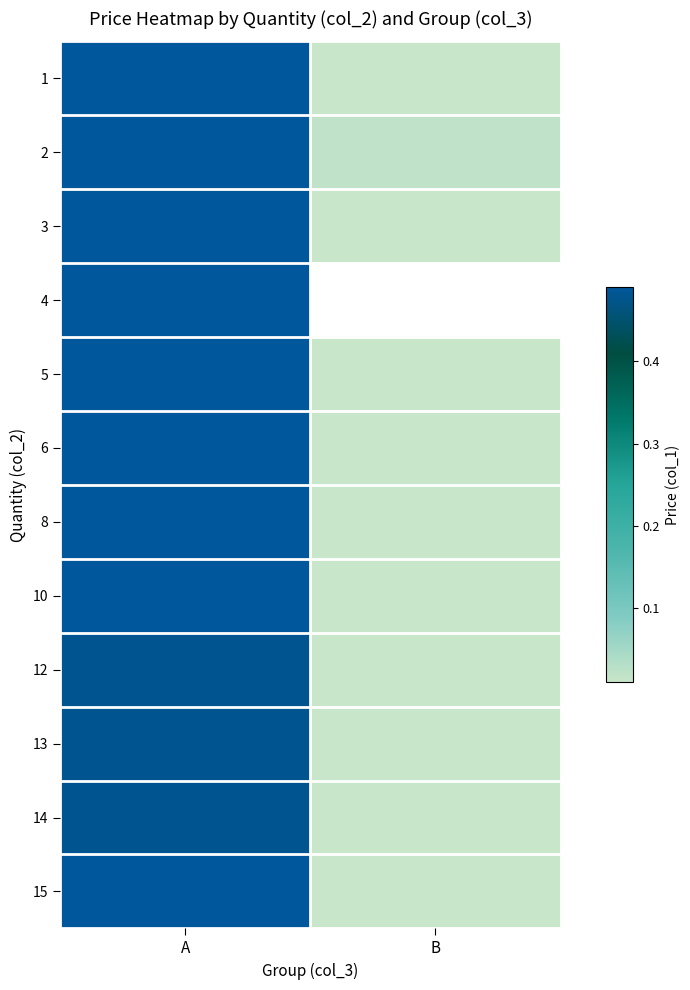

What is the sum of the 8 values at A and B?

0.5